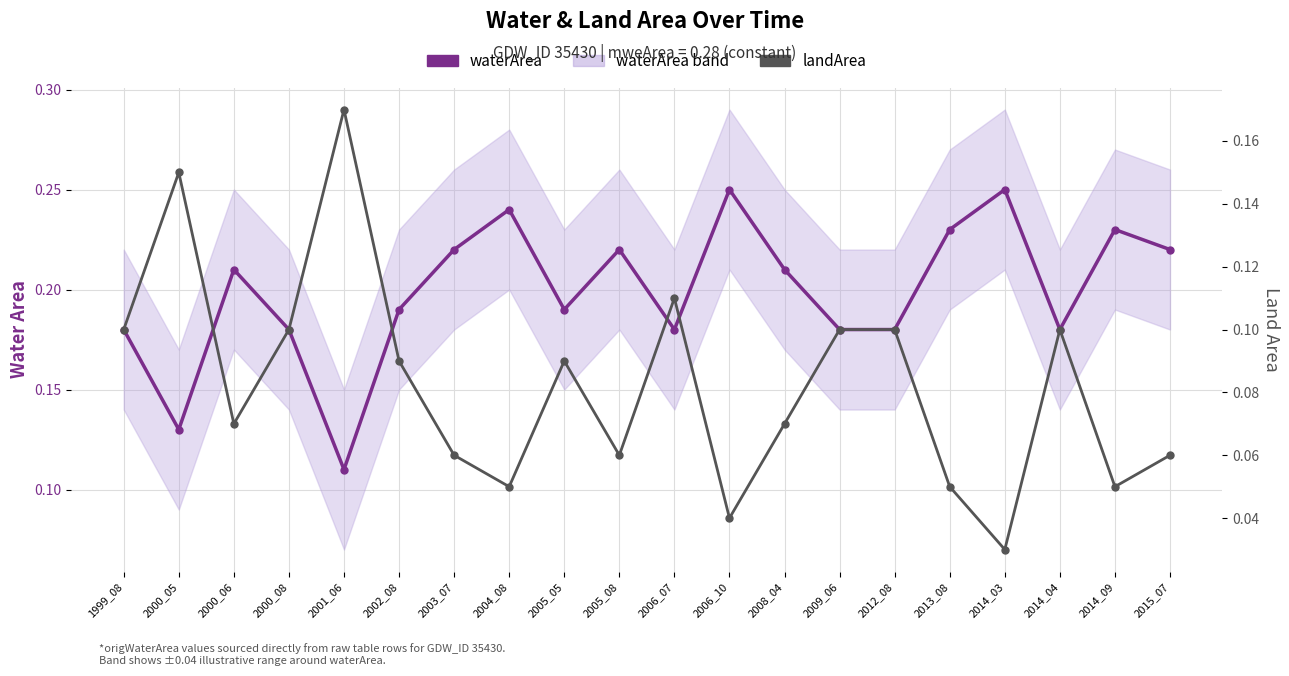

What is the spread (max minus min) of values at 2000_06?

0.1